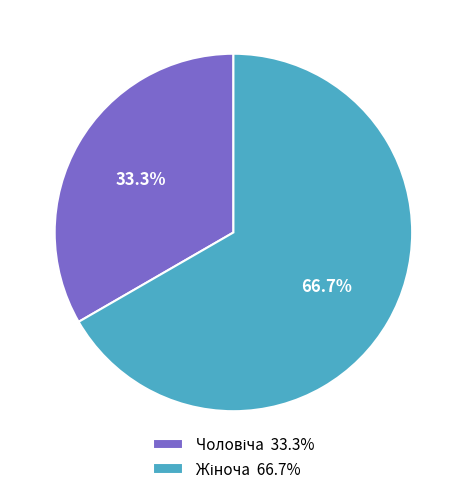

Does any single category account for the majority?

Yes